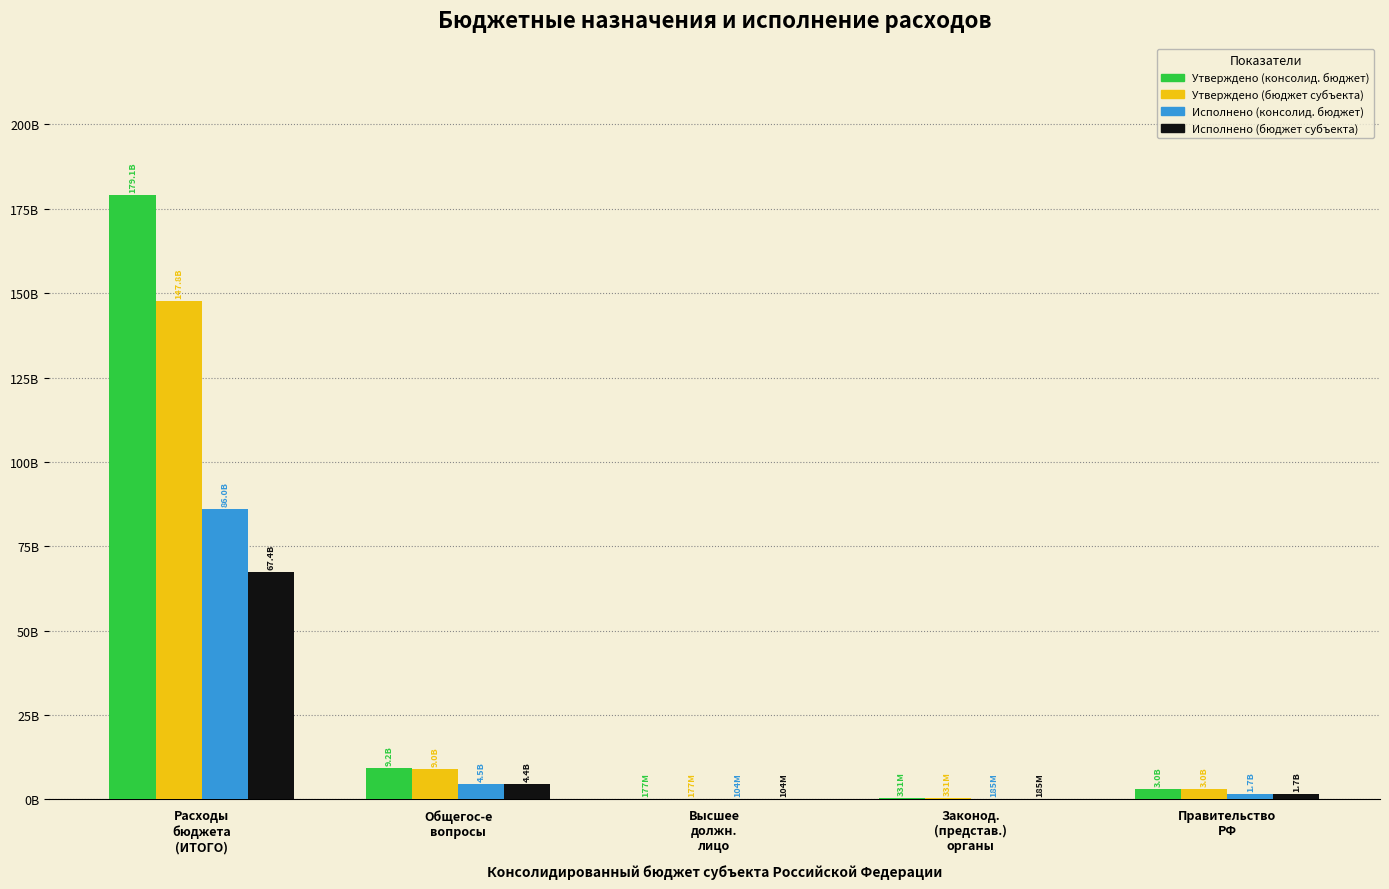

At Общегос-е
вопросы, list the series in order from smallest to largest.

Исполнено (бюджет субъекта), Исполнено (консолид. бюджет), Утверждено (бюджет субъекта), Утверждено (консолид. бюджет)